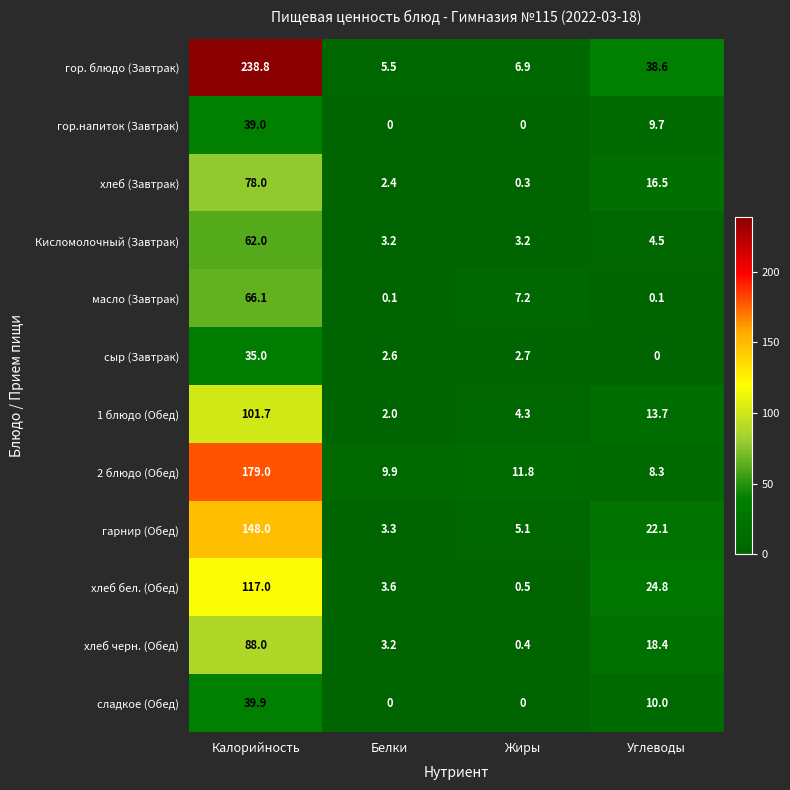

Where is сыр (Завтрак) nearest to the value 17?

Жиры